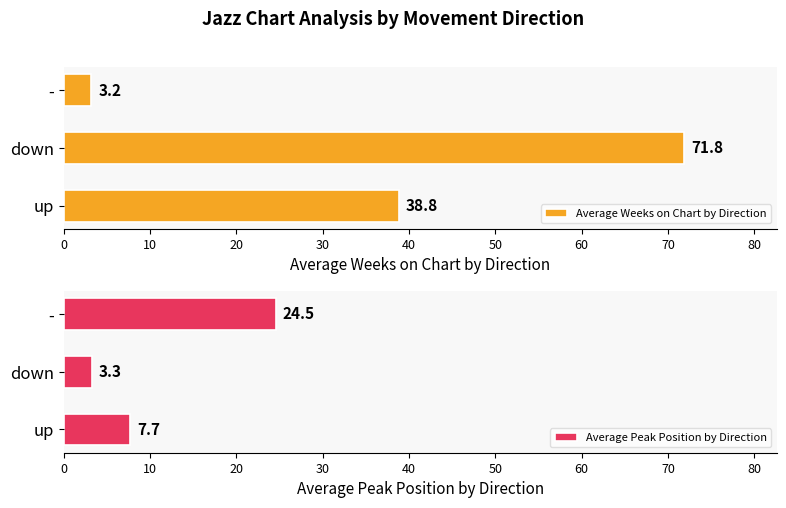

Is it true that Average Weeks on Chart by Direction equals 60.5 at 0?

False